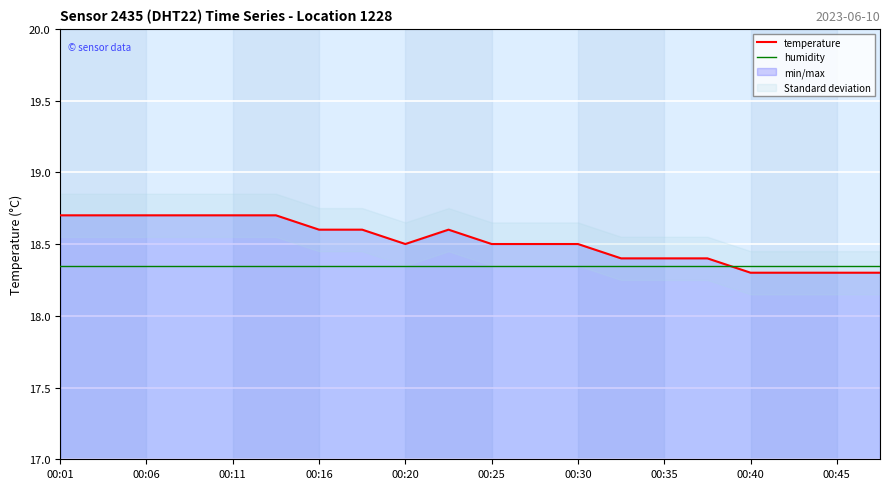

What is the maximum value for temperature?

18.7